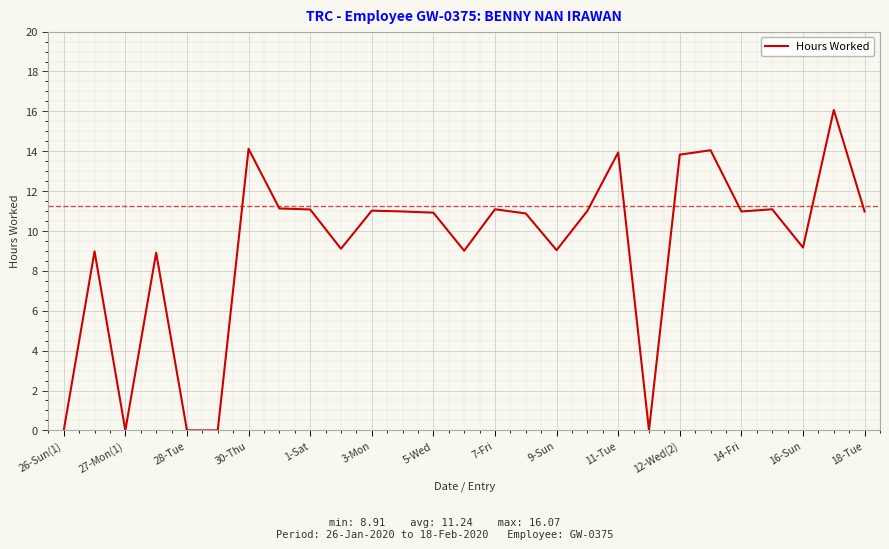

What is the maximum value shown in the chart?

16.1